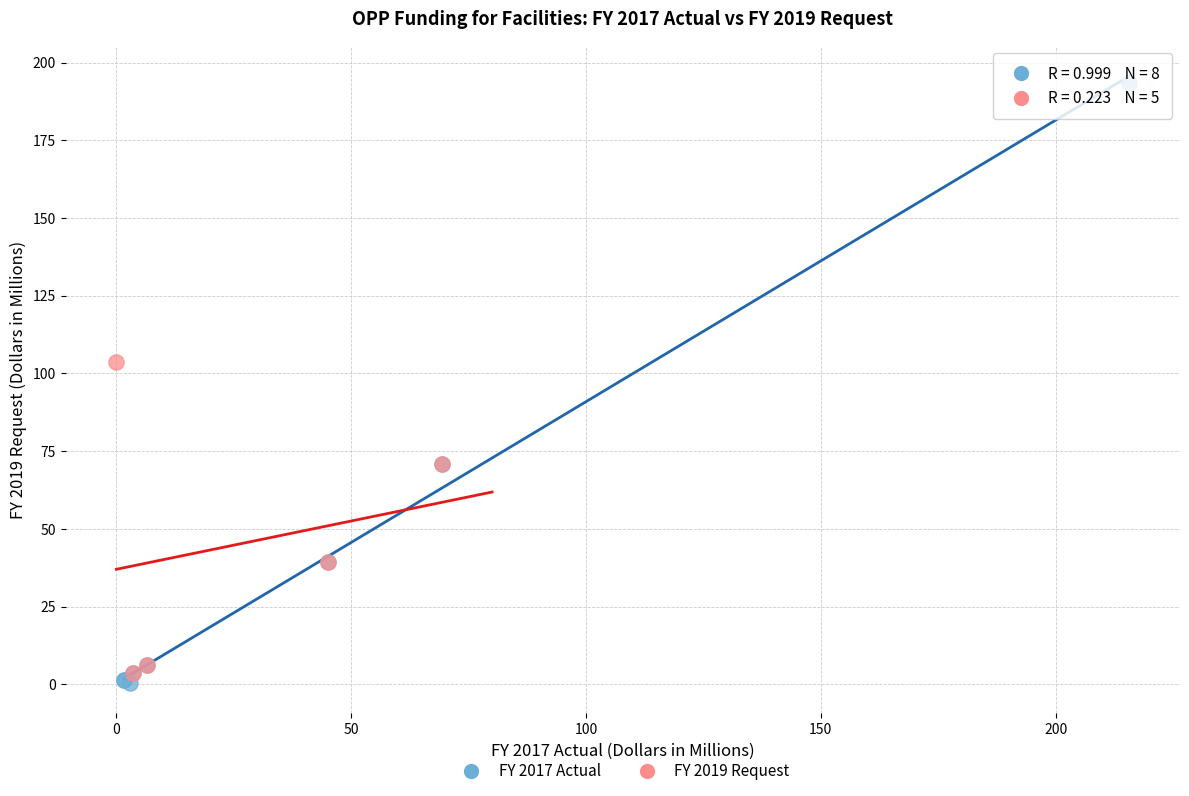

Which series has the widest spread of Y values?

FY 2017 Actual